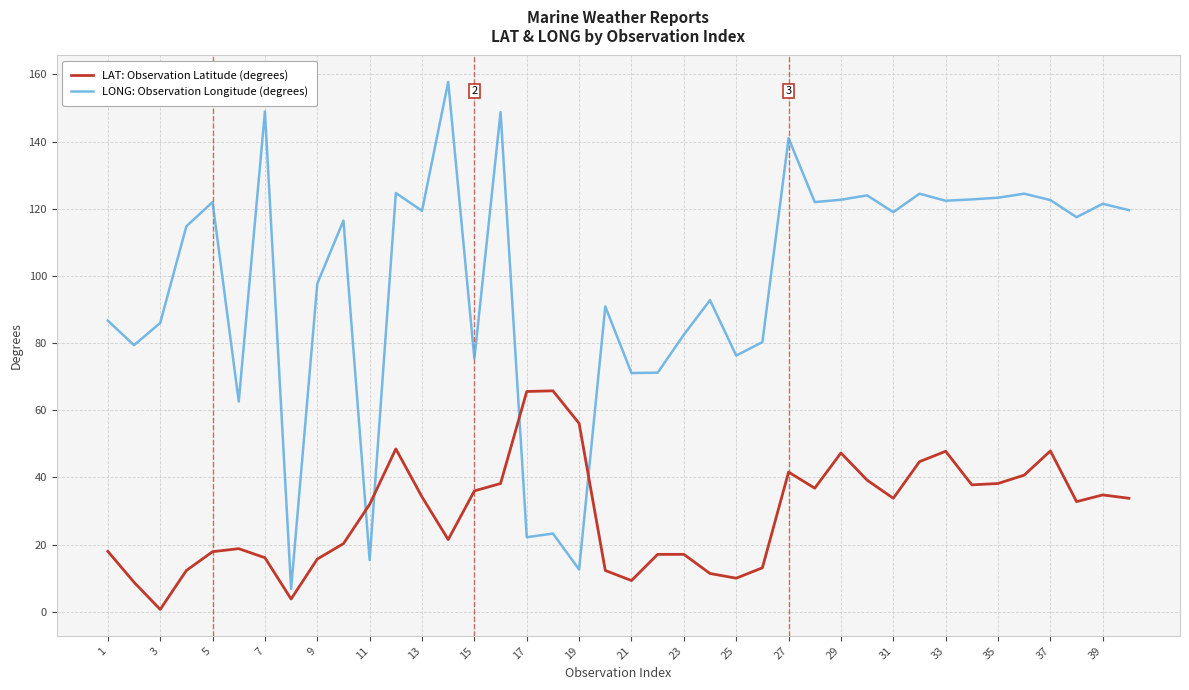

What is the maximum value for LAT: Observation Latitude (degrees)?

65.8